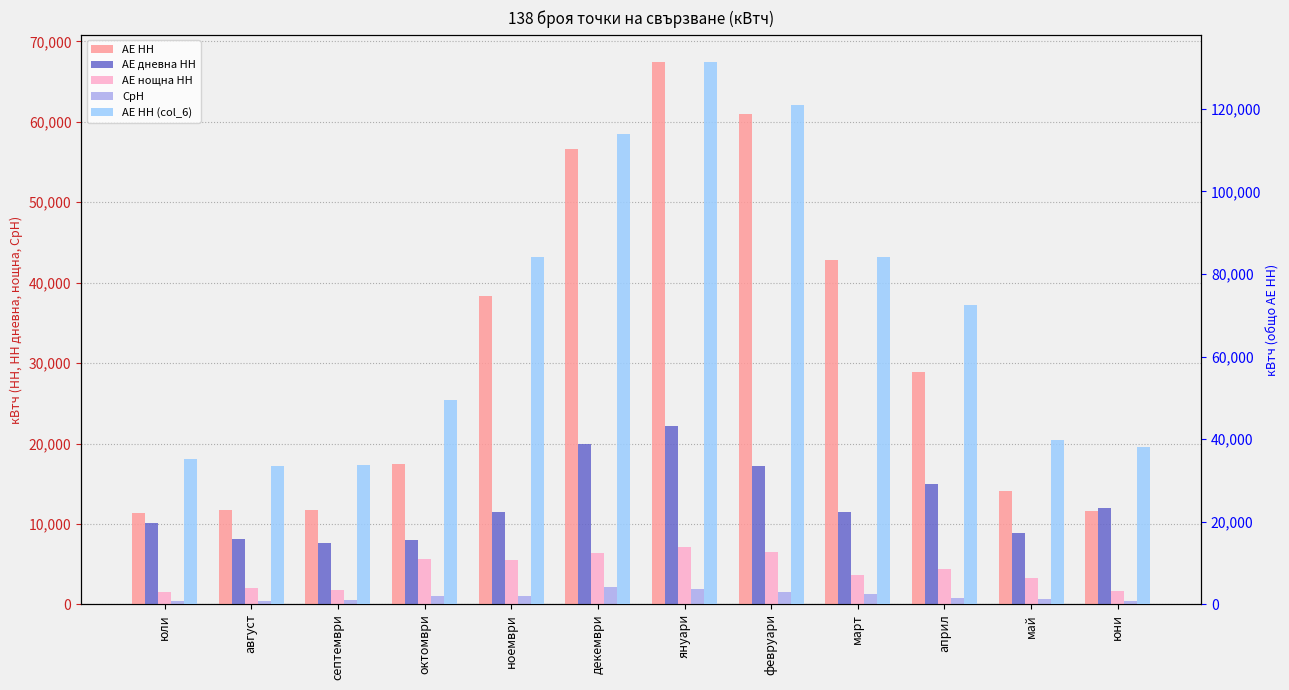

Which category has the highest value in the АЕ нощна НН series?

януари